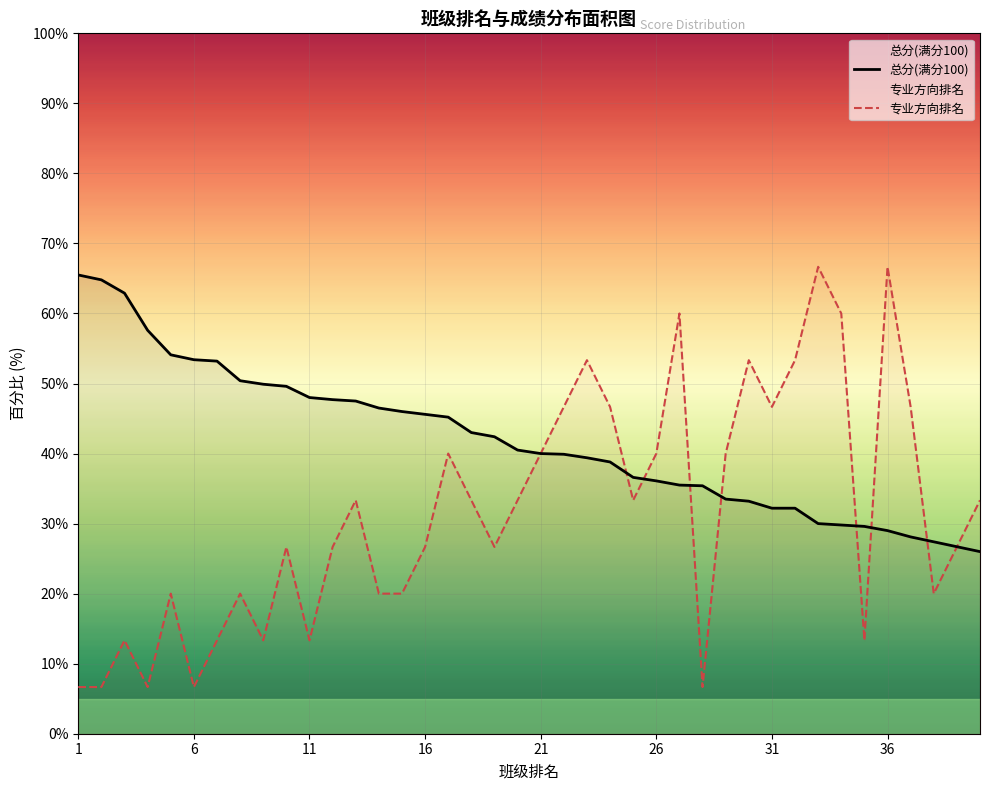

Is it true that 专业方向排名 equals 18.2 at 26?

False